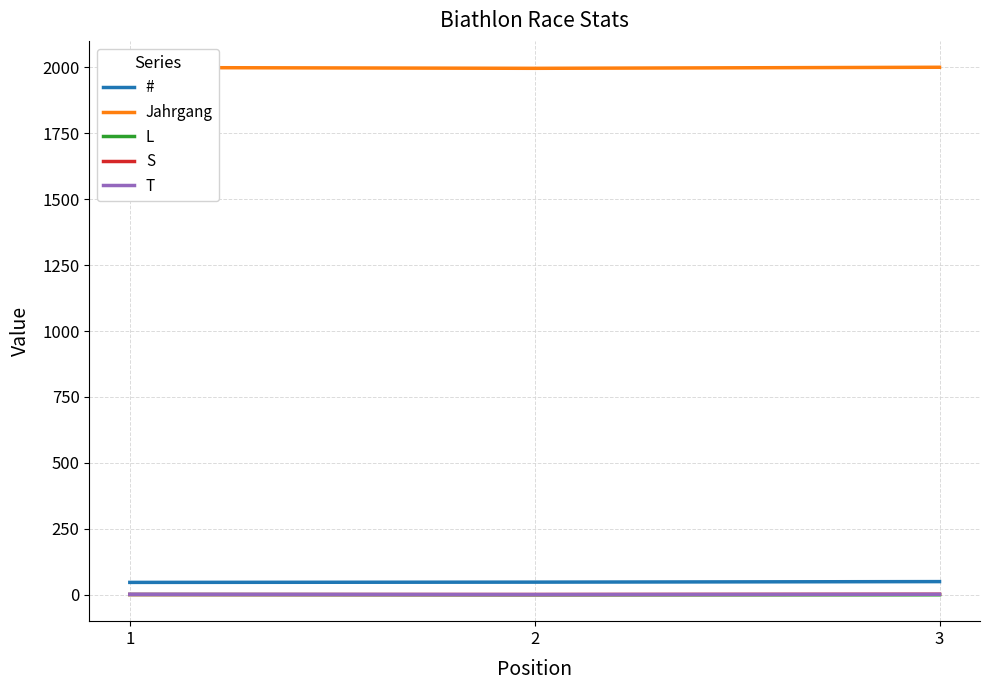

What is the greatest value displayed?

2000